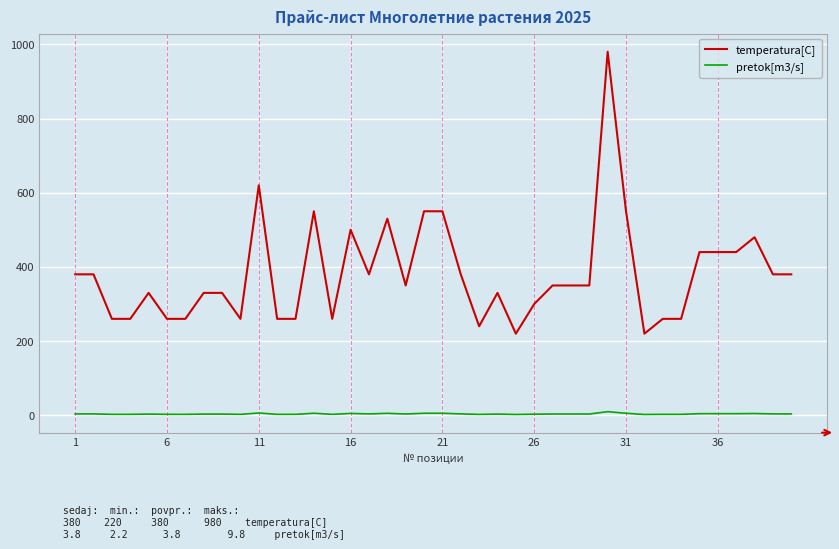

Which series has the largest range (max minus min)?

temperatura[C]